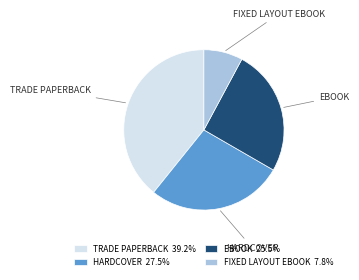

Approximately how many times larger is the value at TRADE PAPERBACK compared to HARDCOVER?

1.4